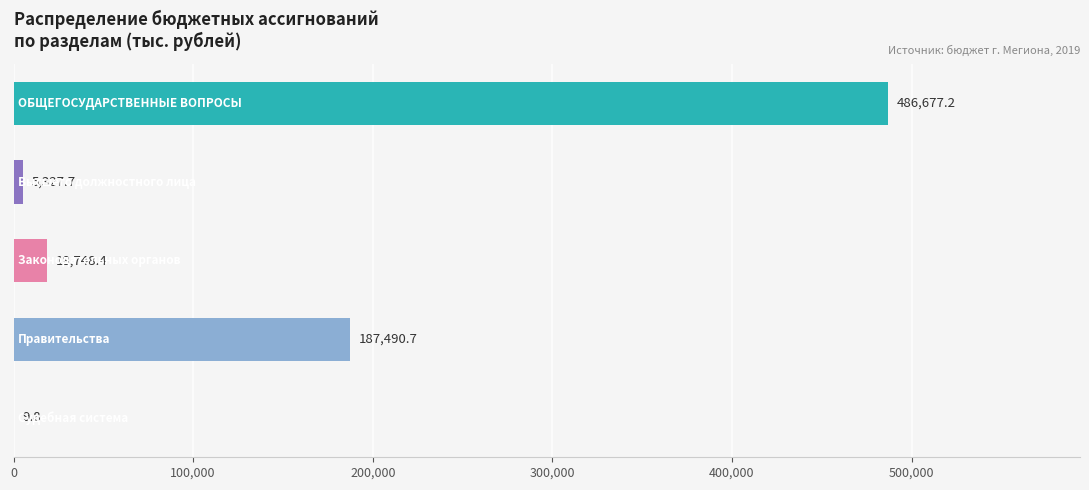

What is the sum of all values?

698253.8